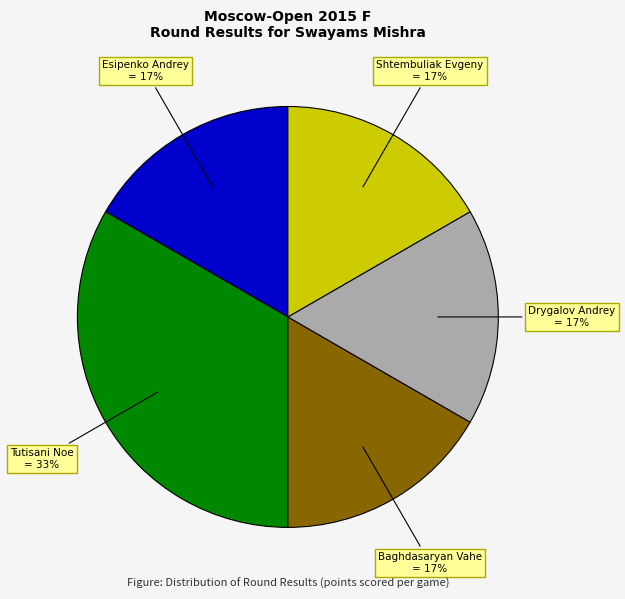

Is there a majority slice in this chart?

No